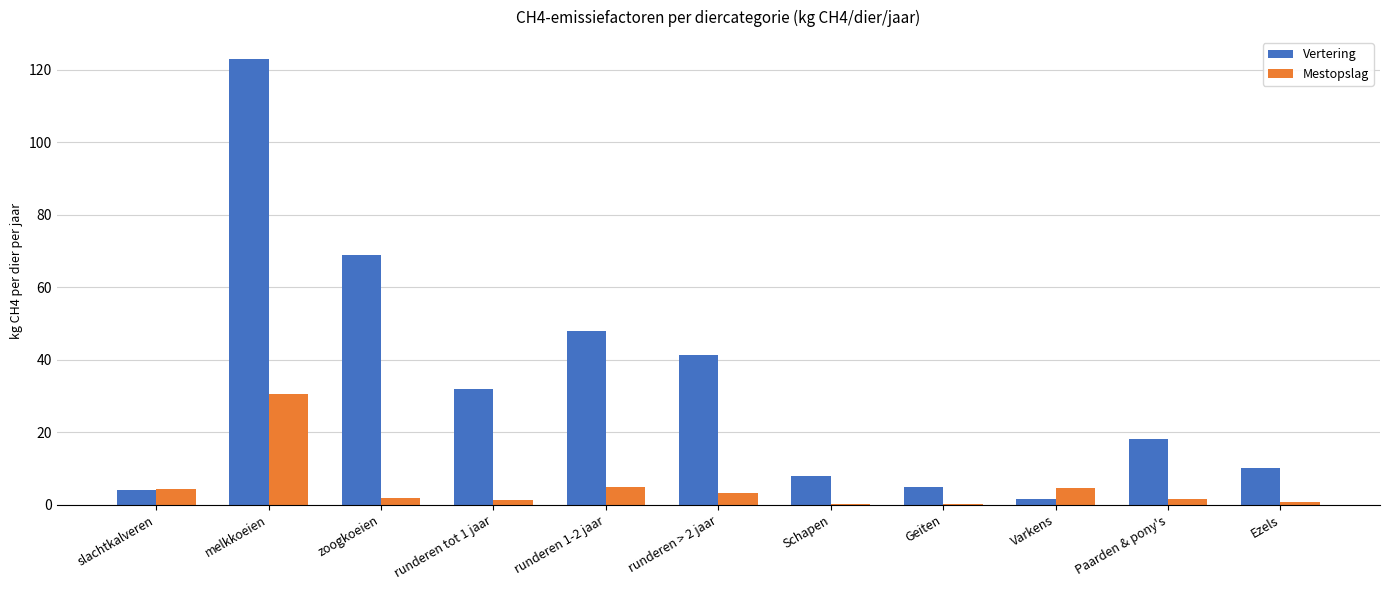

How many groups of bars are there?

11